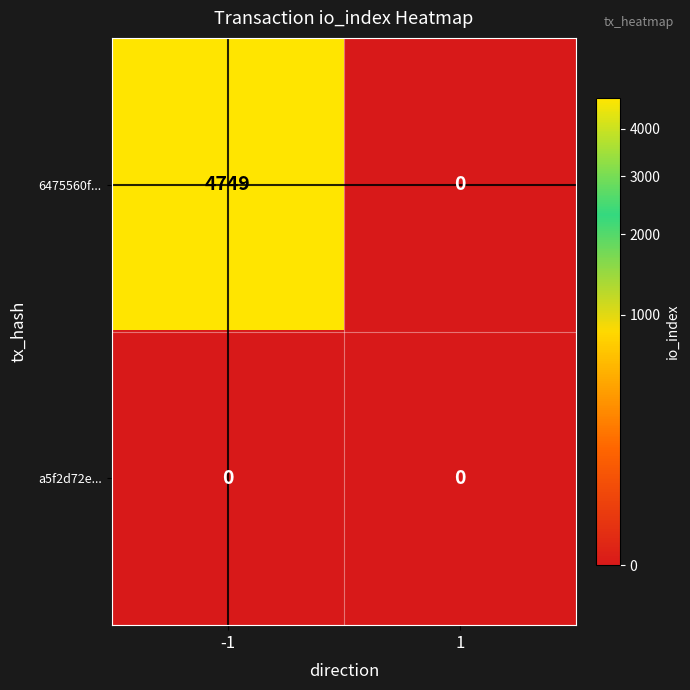

Between -1 and 1, which series saw the biggest shift?

6475560f...